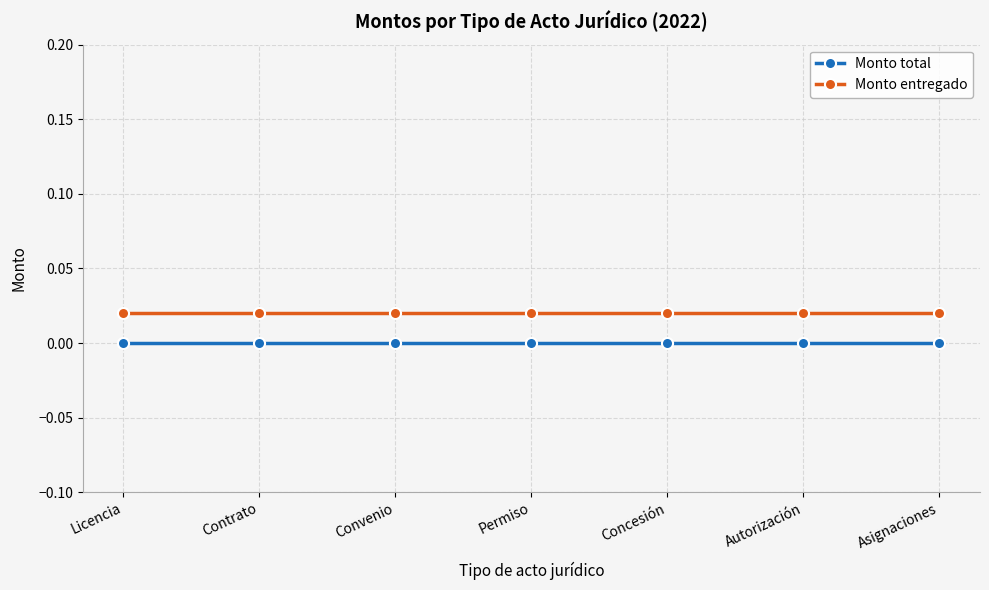

At how many categories does at least one series exceed 0?

7